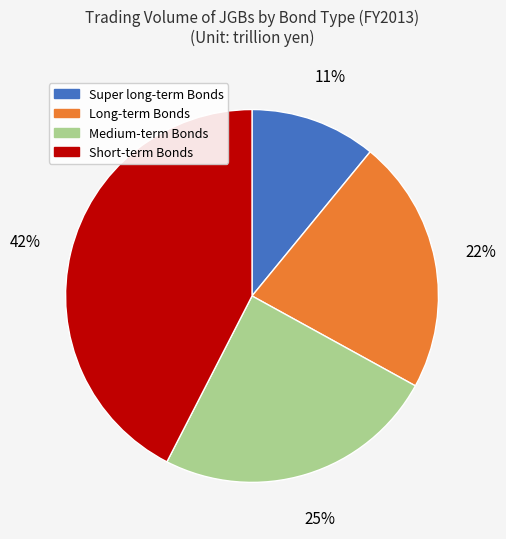

True or false: Super long-term Bonds accounts for 2% of the total.

False